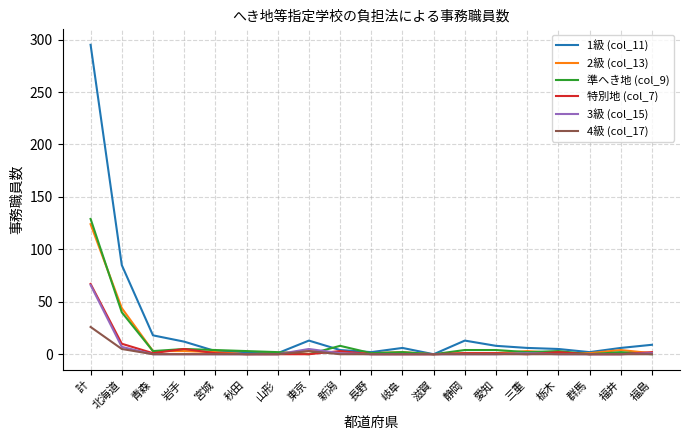

Does the chart display data point markers on the line(s)?

No